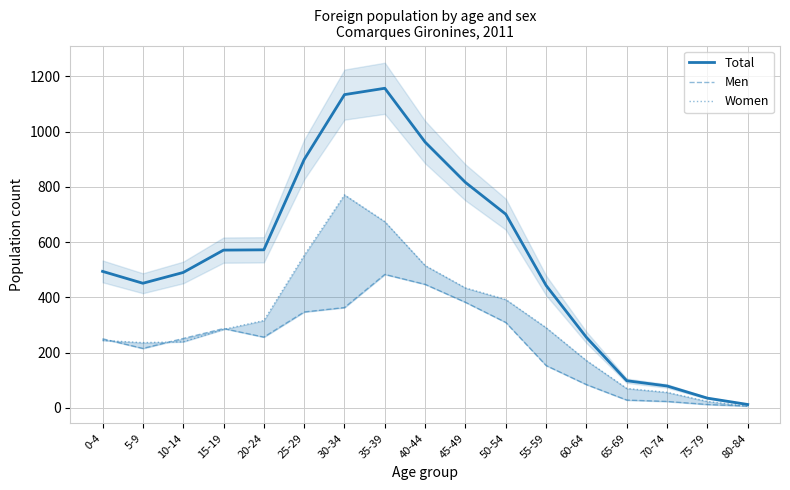

Reading left to right, what are all the values shown in this chart?

Total: 494	451	490	571	572	899	1134	1157	962	816	701	443	255	98	79	35	12
Men: 250	215	251	287	256	347	363	483	447	382	309	153	84	28	23	12	6
Women: 244	236	239	284	316	552	771	674	515	434	392	290	171	70	56	23	6